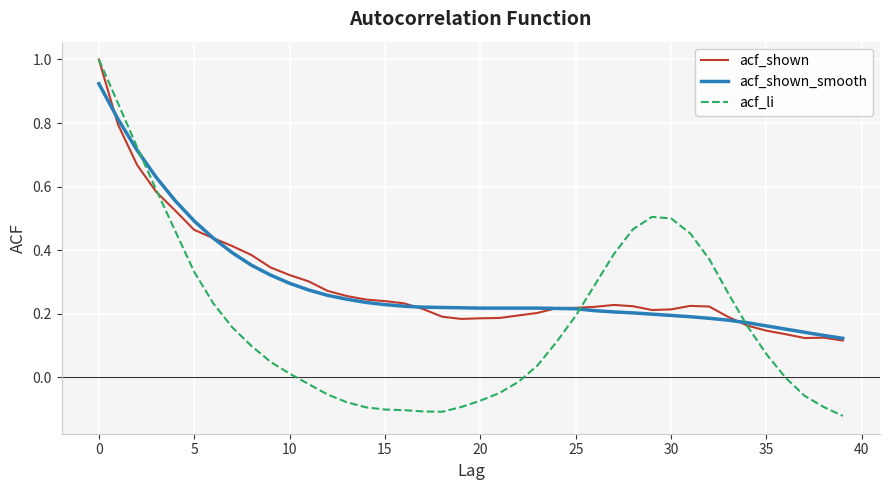

What is the greatest value displayed?

1.0